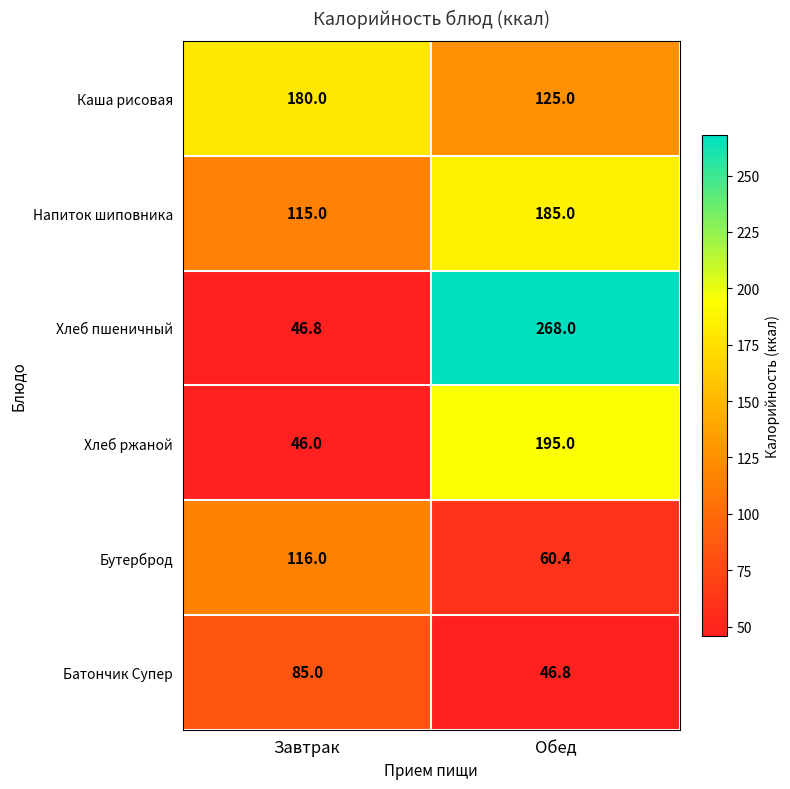

Rank the series by their maximum value, from lowest to highest.

Батончик Супер, Бутерброд, Каша рисовая, Напиток шиповника, Хлеб ржаной, Хлеб пшеничный